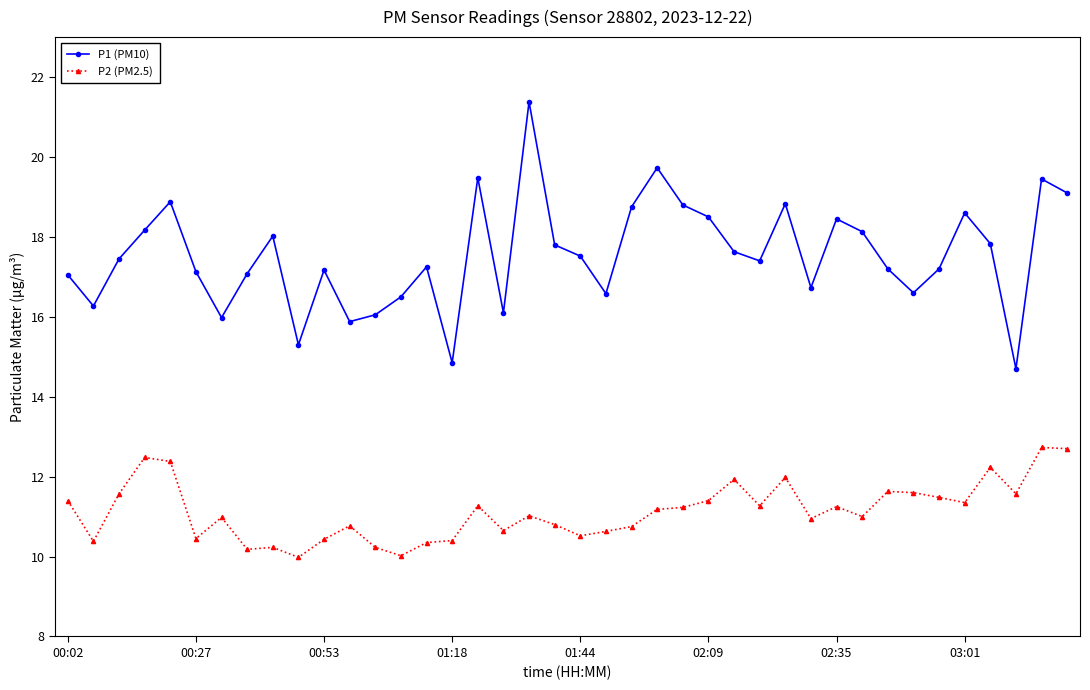

True or false: P1 (PM10) and P2 (PM2.5) cross at least once.

False